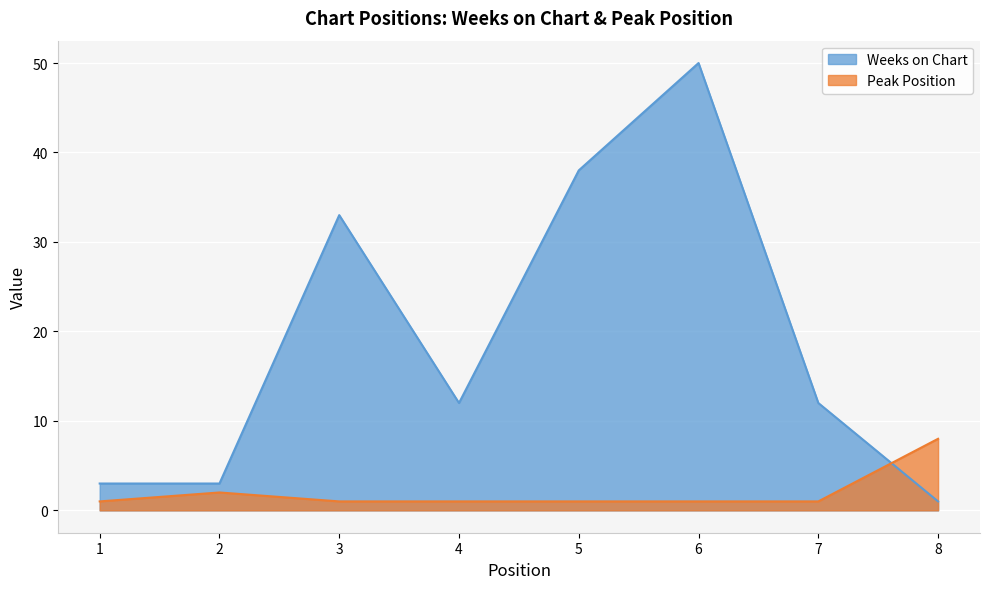

What is the value of the Weeks on Chart point at the 6th from the left?

50